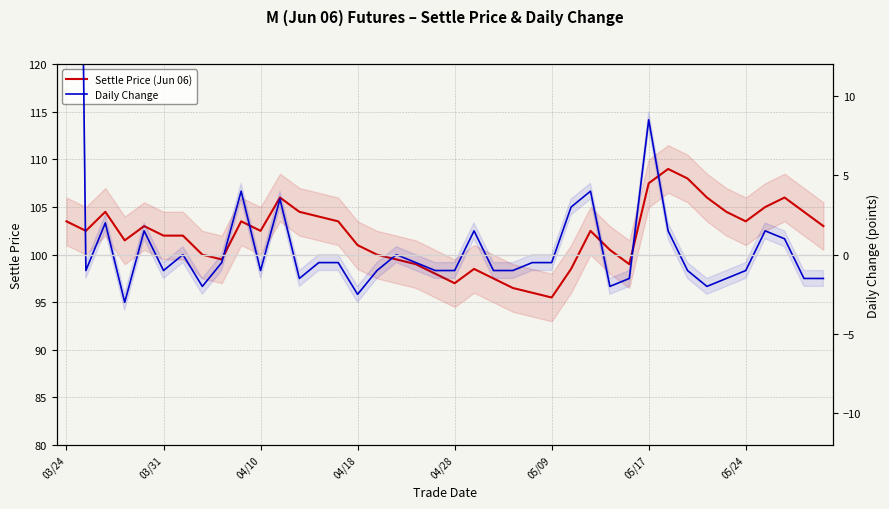

Does the chart display data point markers on the line(s)?

No